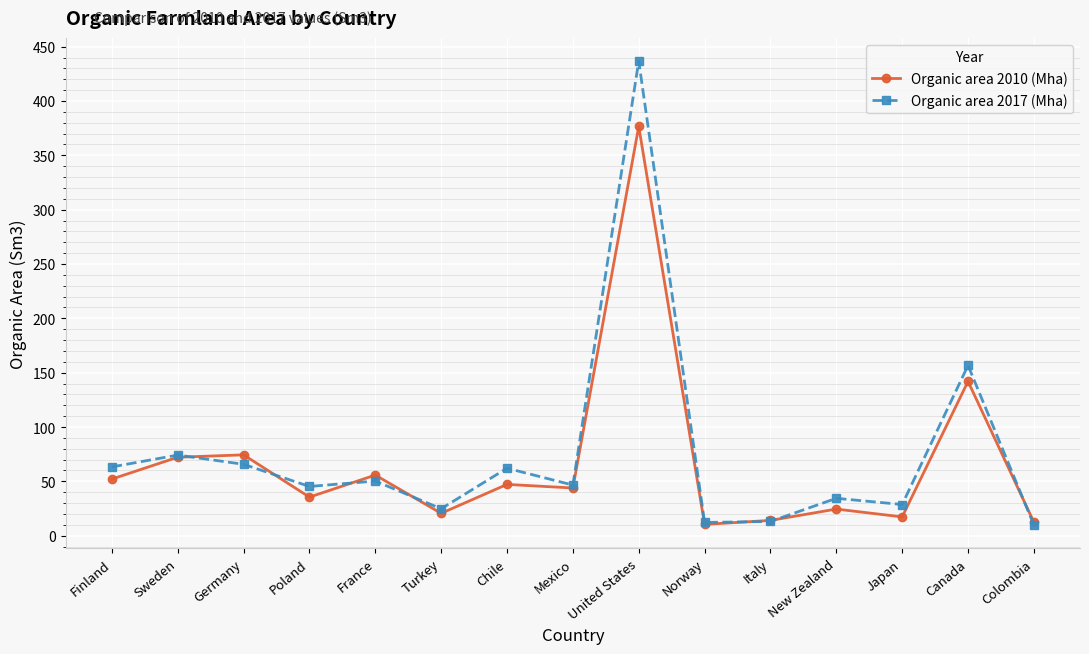

What is the value of the Organic area 2017 (Mha) point at the 6th from the left?

24.8